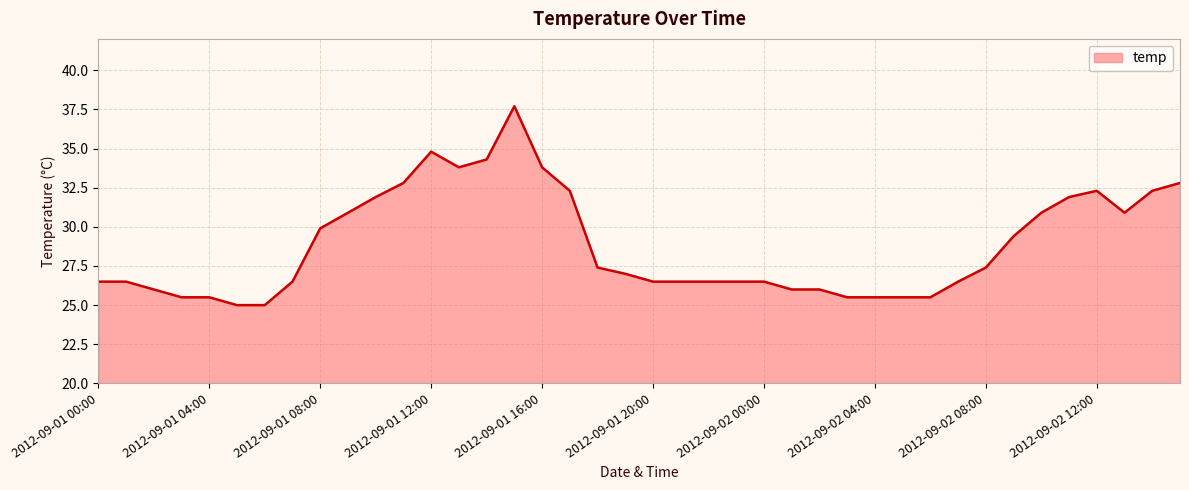

What is the smallest value displayed?

25.0